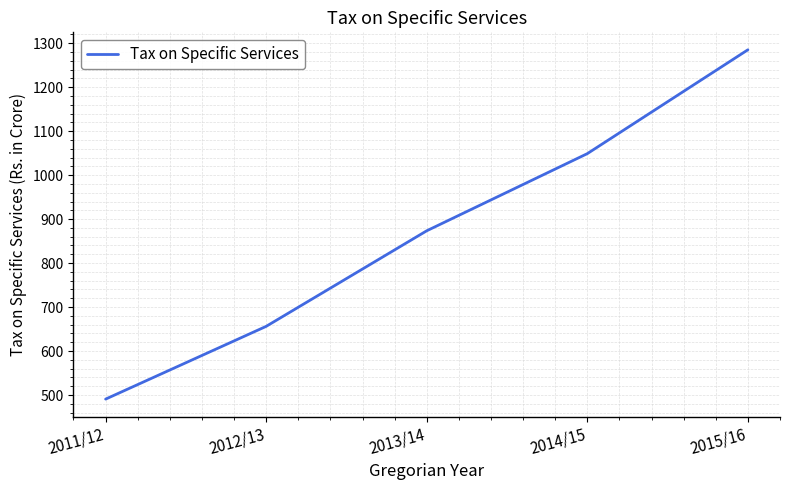

Reading left to right, transcribe all the data shown in this chart.

2011/12=490.7	2012/13=656.1	2013/14=873.4	2014/15=1048.8	2015/16=1284.9